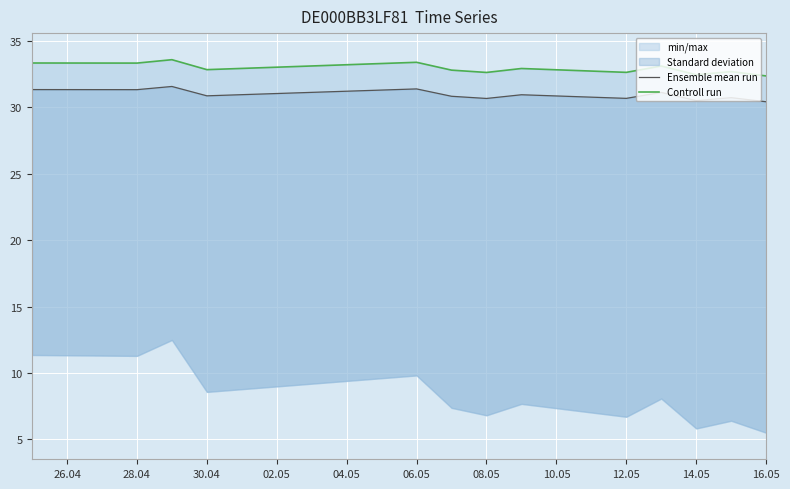

True or false: Ensemble mean run and Controll run intersect in this chart.

False